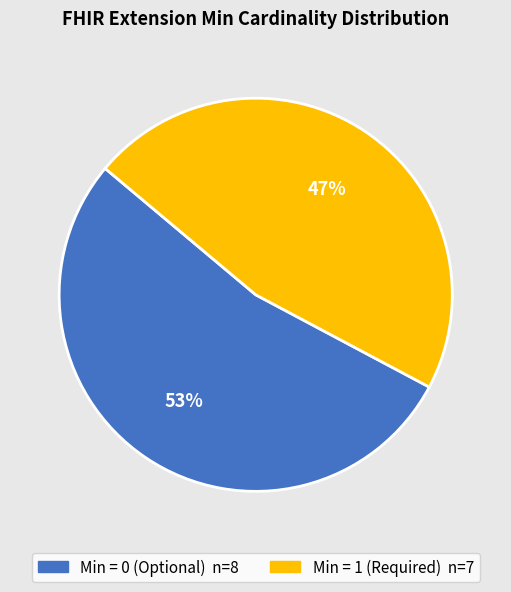

To the nearest percent, what is the average slice percentage?

50%